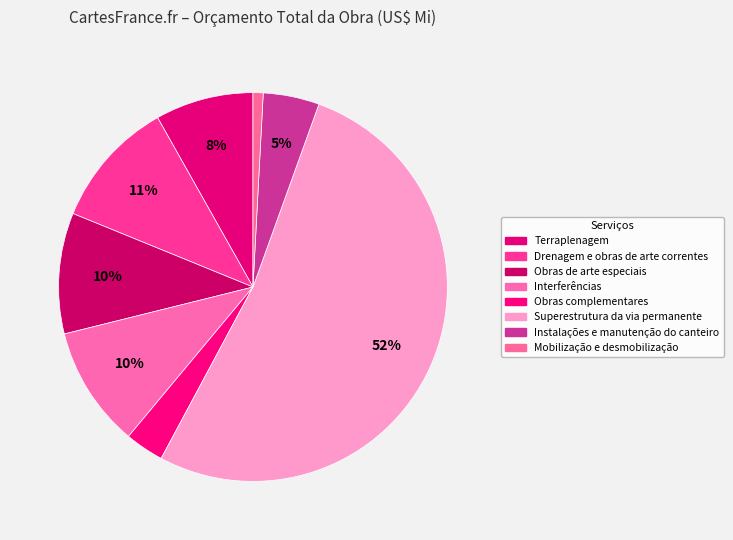

How many slices are in this pie chart?

8